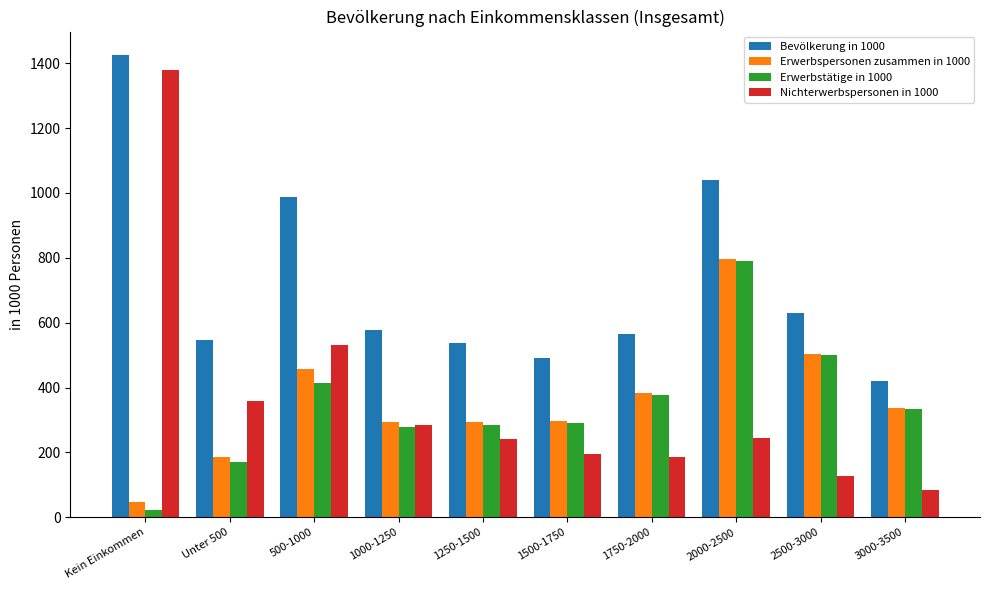

What is the sum of the Bevölkerung in 1000 values at Unter 500 and 1250-1500?

1081